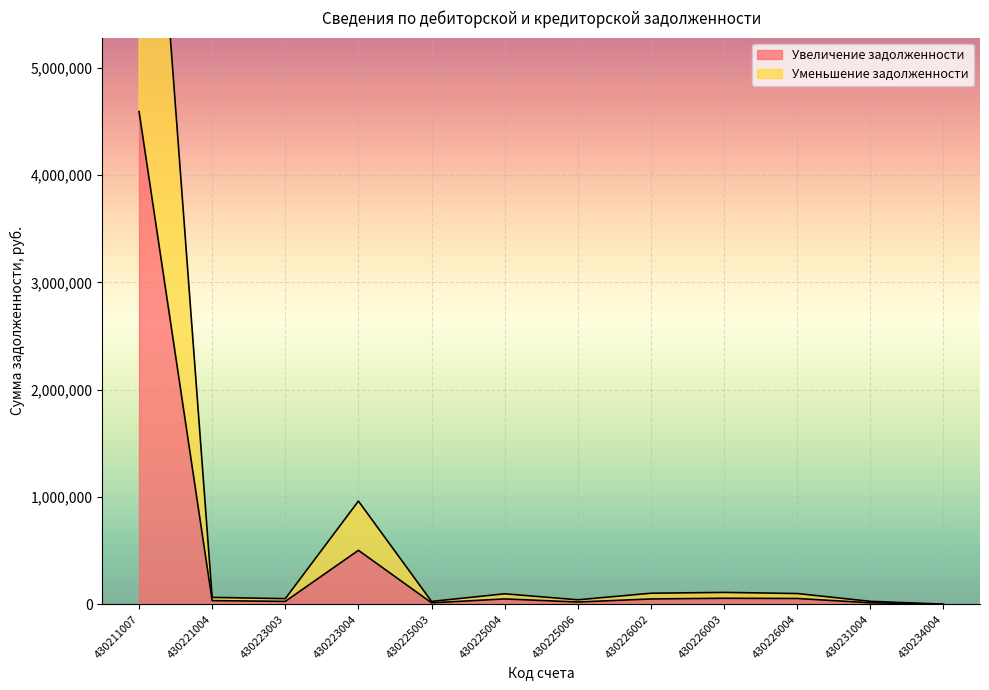

Rank the categories by Увеличение задолженности value from highest to lowest.

430211007, 430223004, 430226003, 430226004, 430225004, 430226002, 430221004, 430223003, 430225006, 430231004, 430225003, 430234004